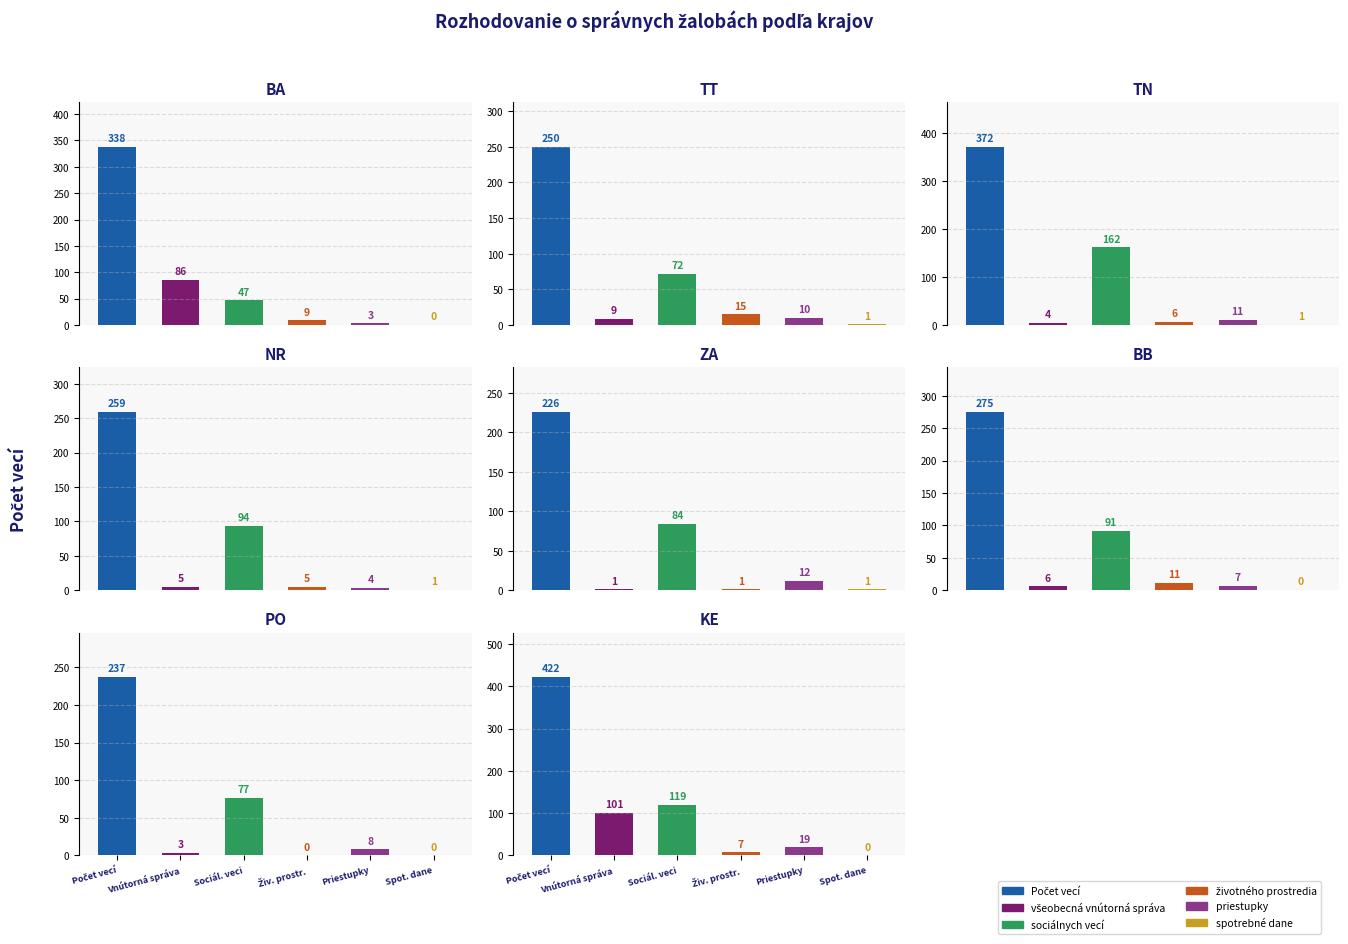

The value of Počet vecí at TT is 173. True or false?

False